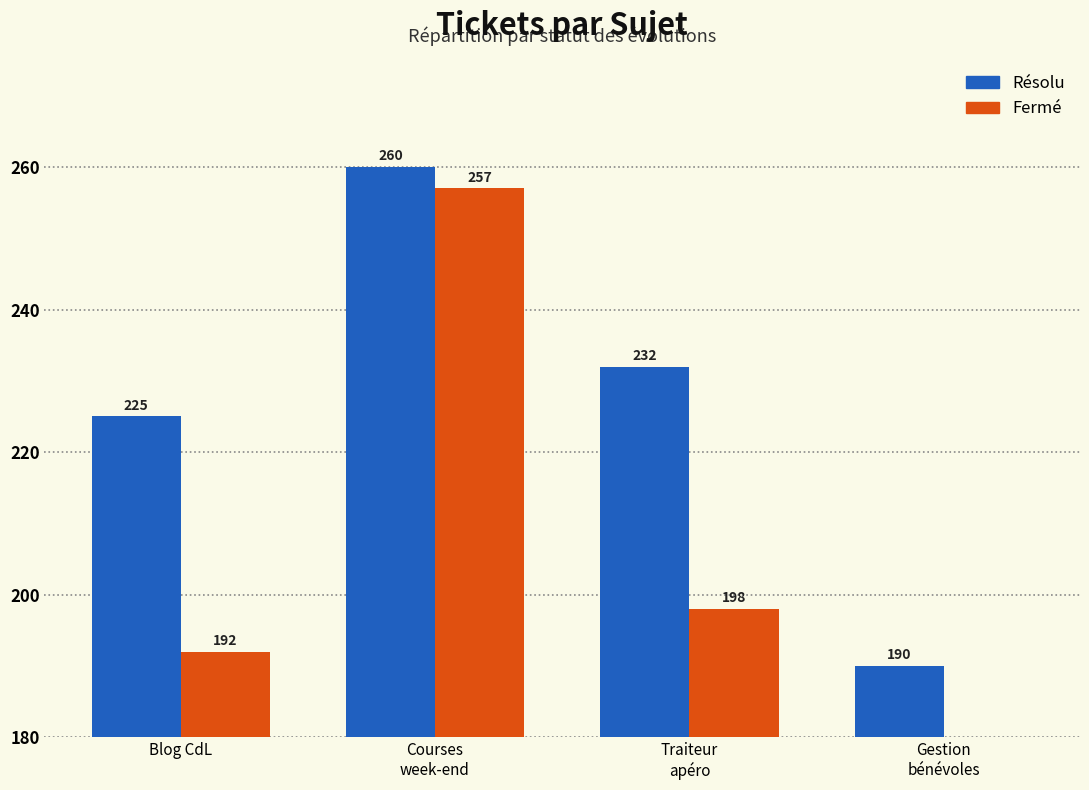

List the labels in order of Fermé value, largest first.

Courses
week-end, Traiteur
apéro, Blog CdL, Gestion
bénévoles